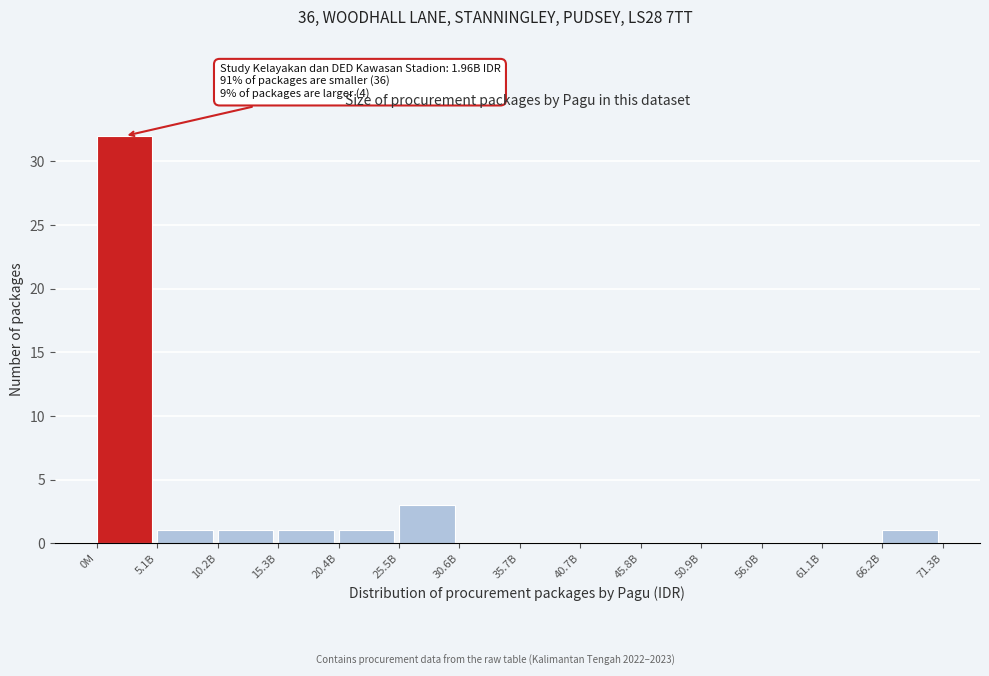

Reading left to right, list all the values displayed in this chart.

0M=32	5.1B=1	10.2B=1	15.3B=1	20.4B=1	25.5B=3	30.6B=0	35.7B=0	40.7B=0	45.8B=0	50.9B=0	56.0B=0	61.1B=0	66.2B=1